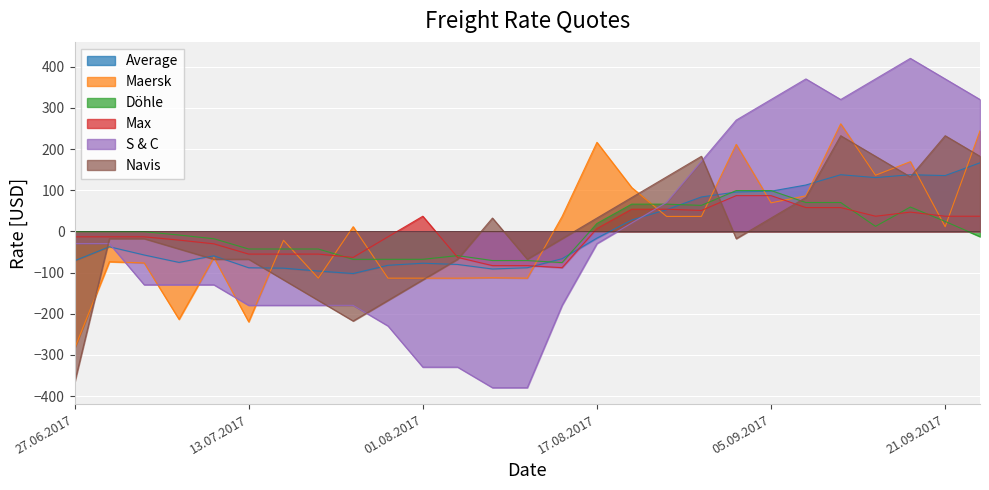

What is the maximum value shown in the chart?

420.4